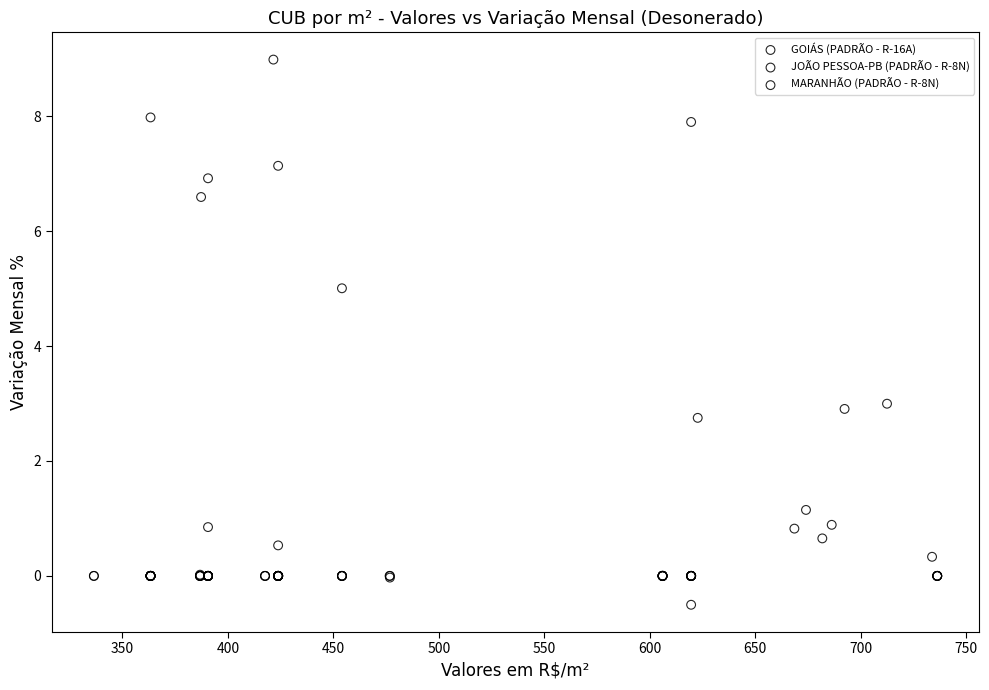

Which series has the largest Y range (max minus min)?

JOÃO PESSOA-PB (PADRÃO - R-8N)